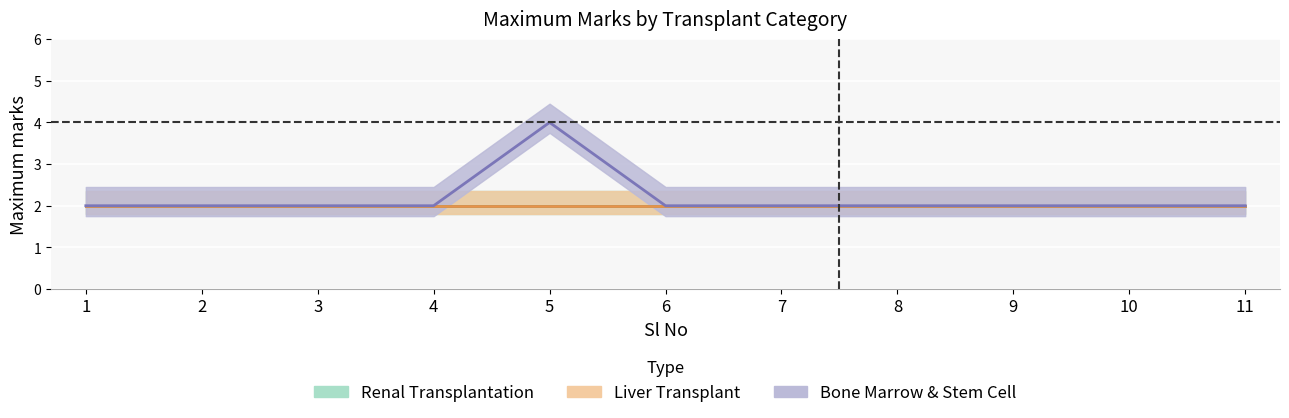

What is the minimum value for Bone Marrow & Stem Cell?

2